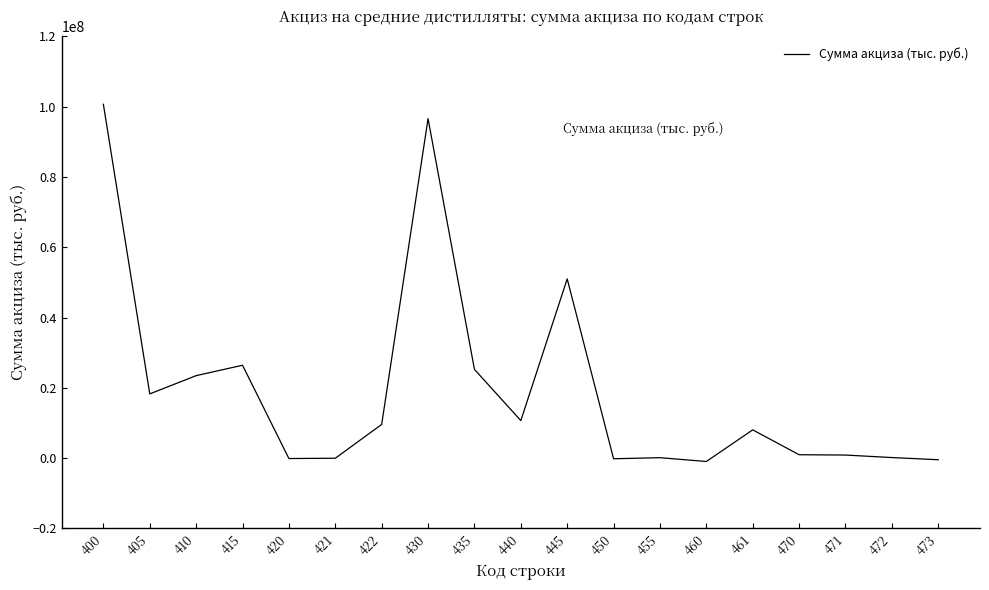

What is the difference between the maximum and minimum values?

101611850.4